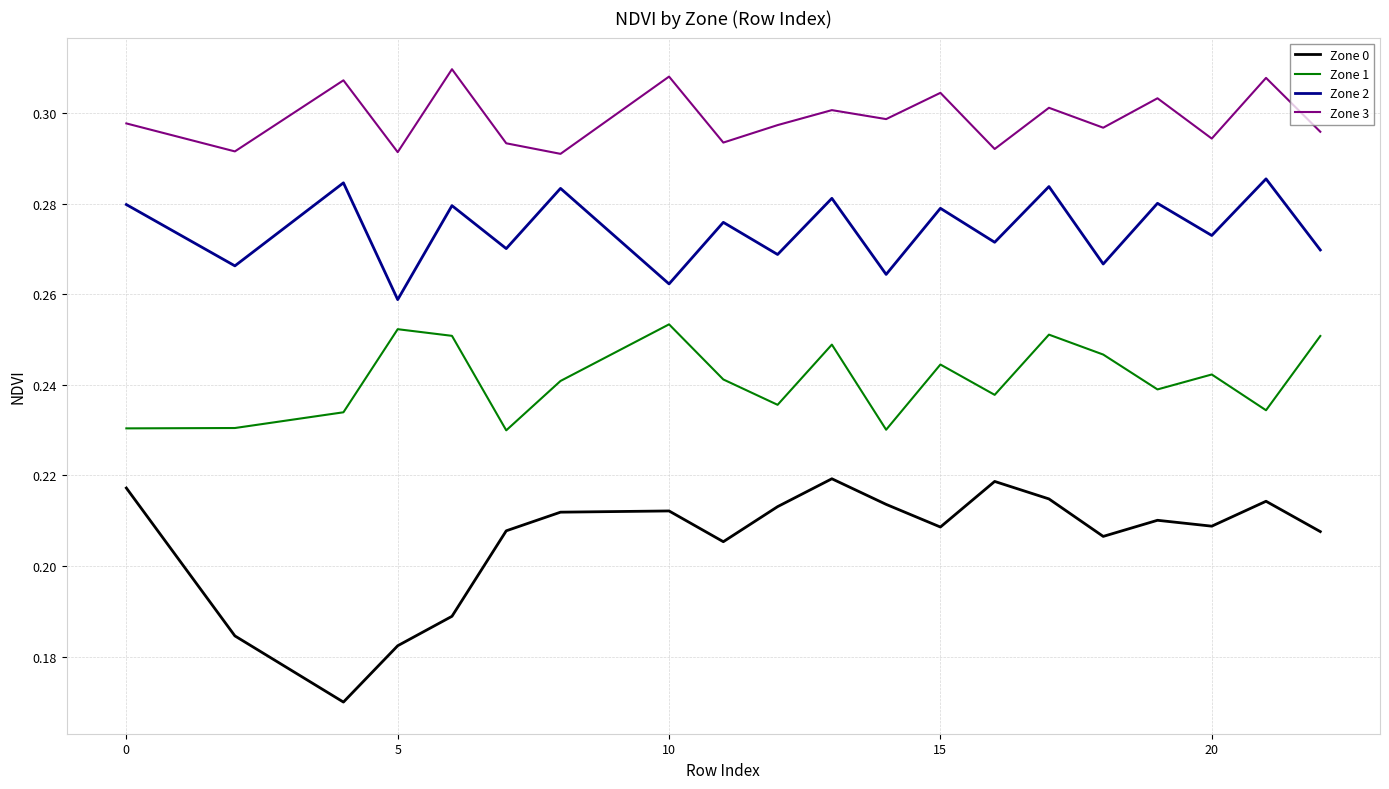

Which series has the largest total across all categories?

Zone 3